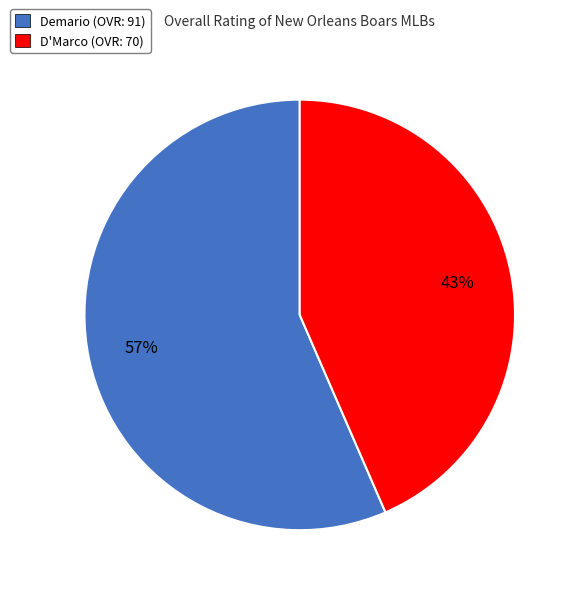

To the nearest percent, what portion does Demario represent?

57%